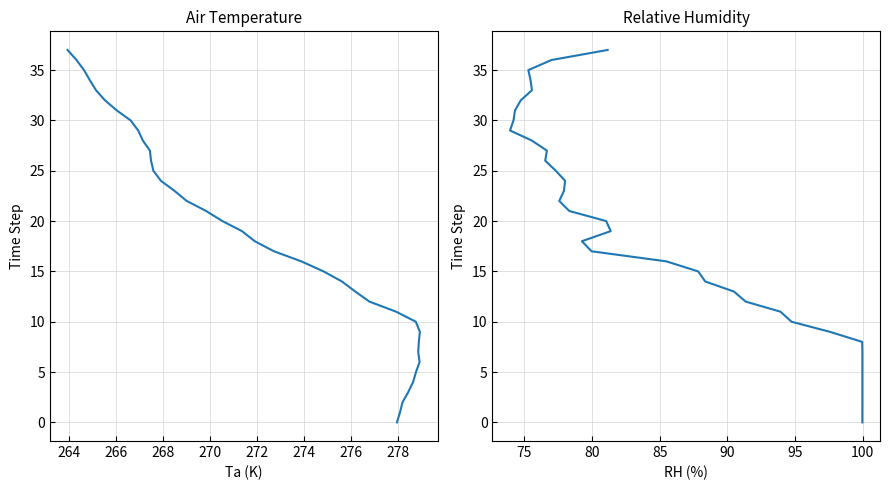

Count the number of categories in the chart.

38